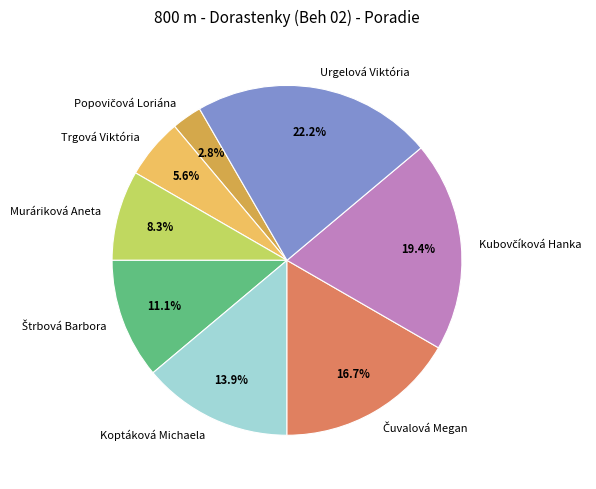

Between Trgová Viktória and Urgelová Viktória, which is larger?

Urgelová Viktória